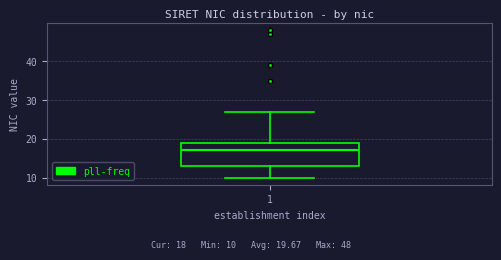

Transcribe this box plot: give where the median line is, the range the box spans, and where the two whiskers end, as read against the y-axis. The values are not printed on the chart, so give them approximately, as read against the axis.

median 17, box 13 to 19, whiskers 10 to 27